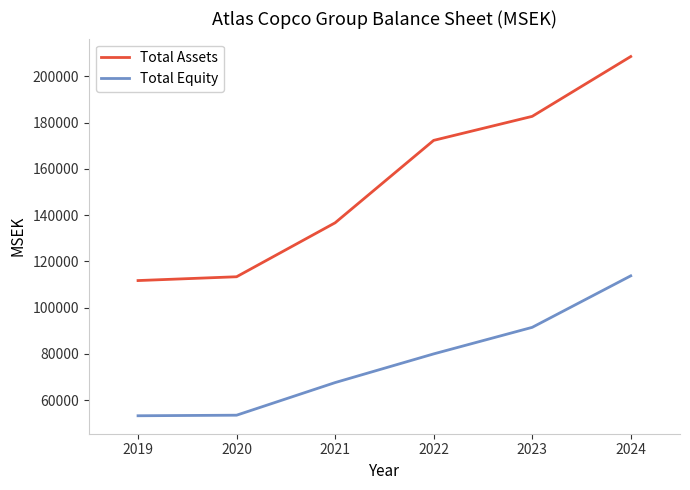

What is the average value of the Total Assets series?

154216